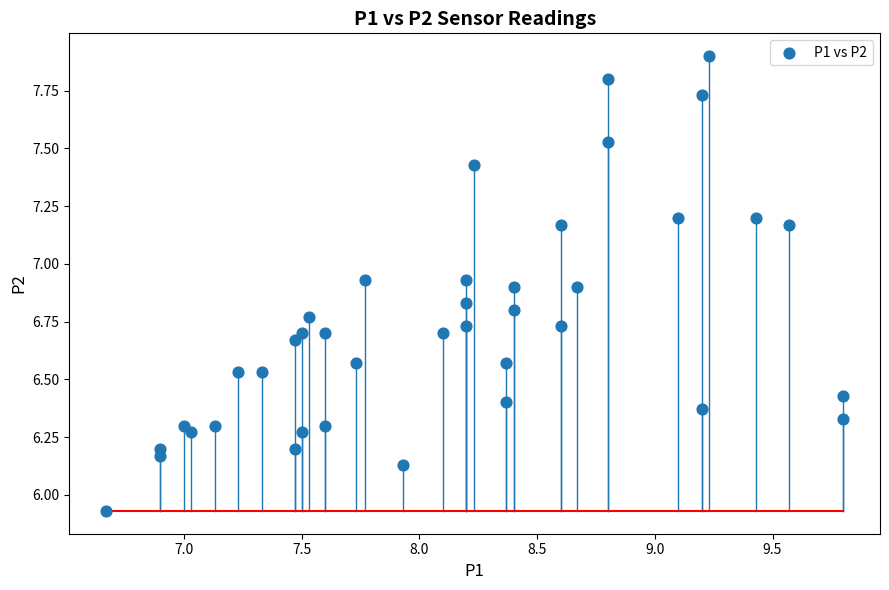

What is the range of X values (max minus min)?

3.1